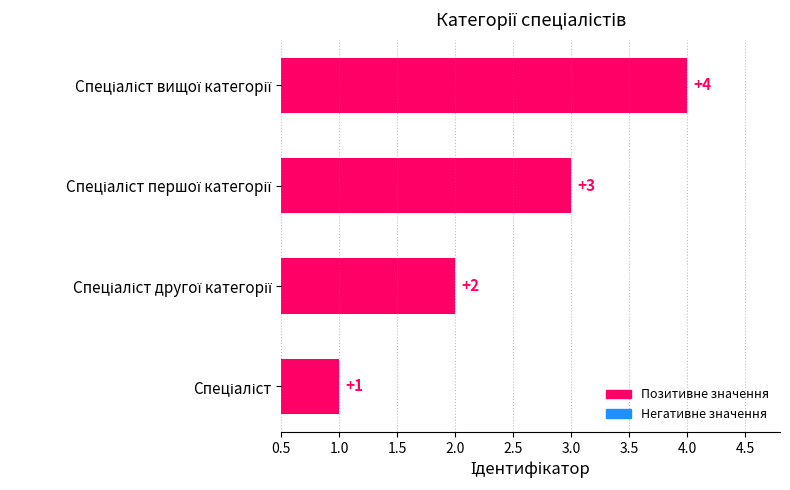

What is the maximum value shown in the chart?

4